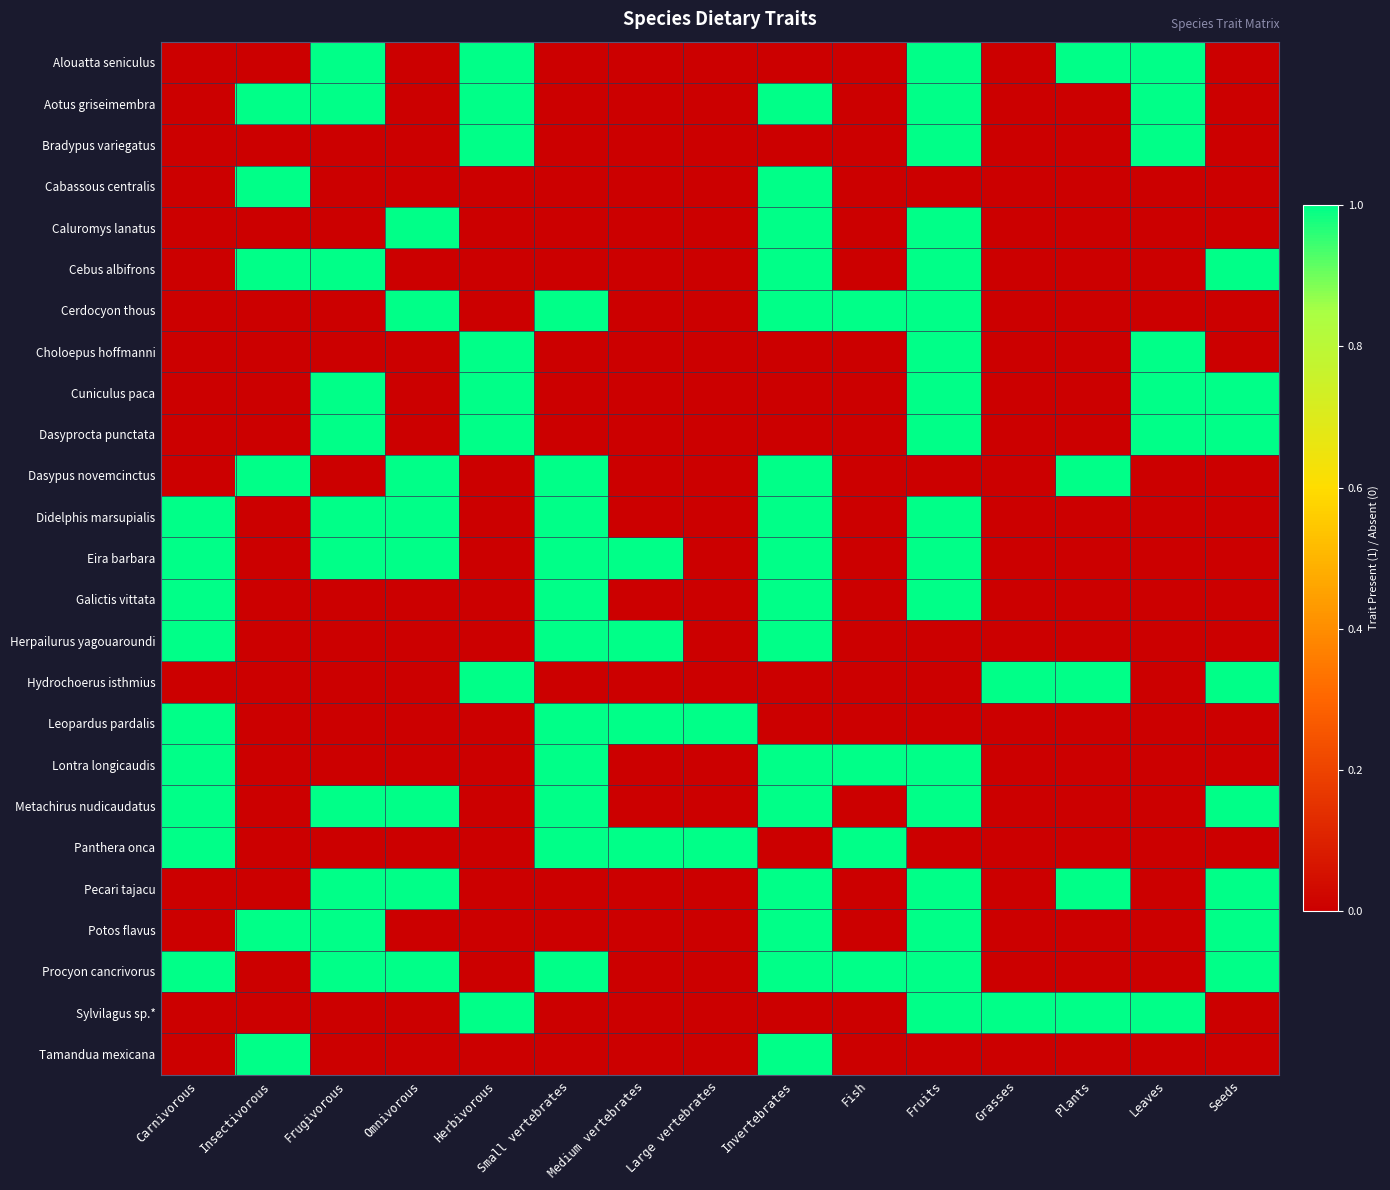

Which series has the widest spread of values?

Alouatta seniculus